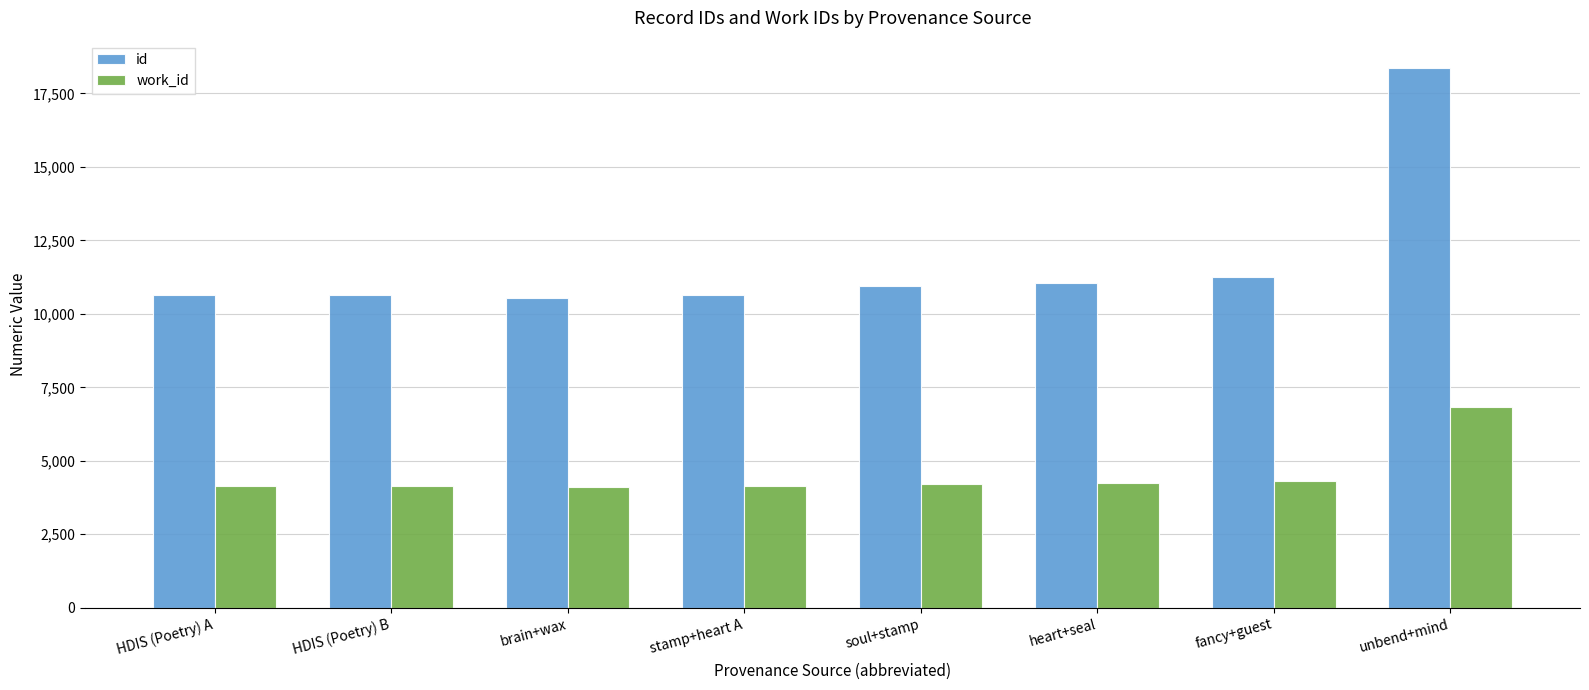

How many data points in id are less than 10962?

4